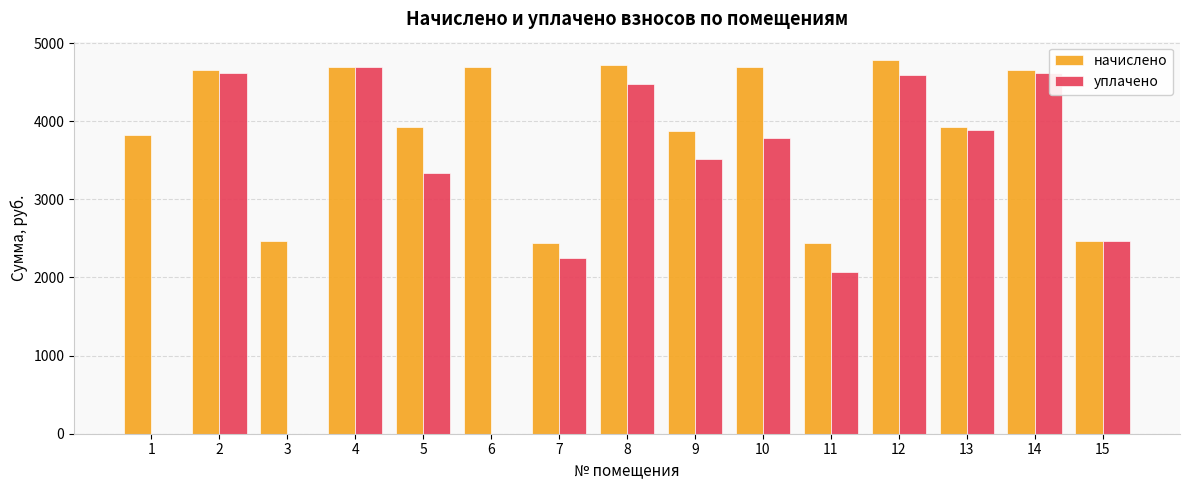

Is the value of уплачено at 13 greater than the value of начислено at 7?

Yes